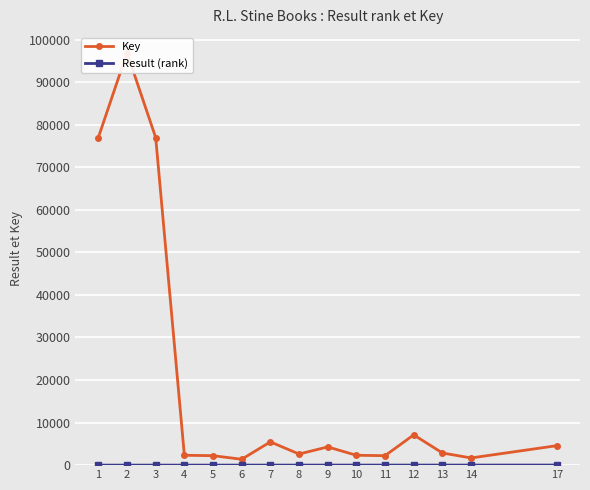

What is the greatest value displayed?

96899